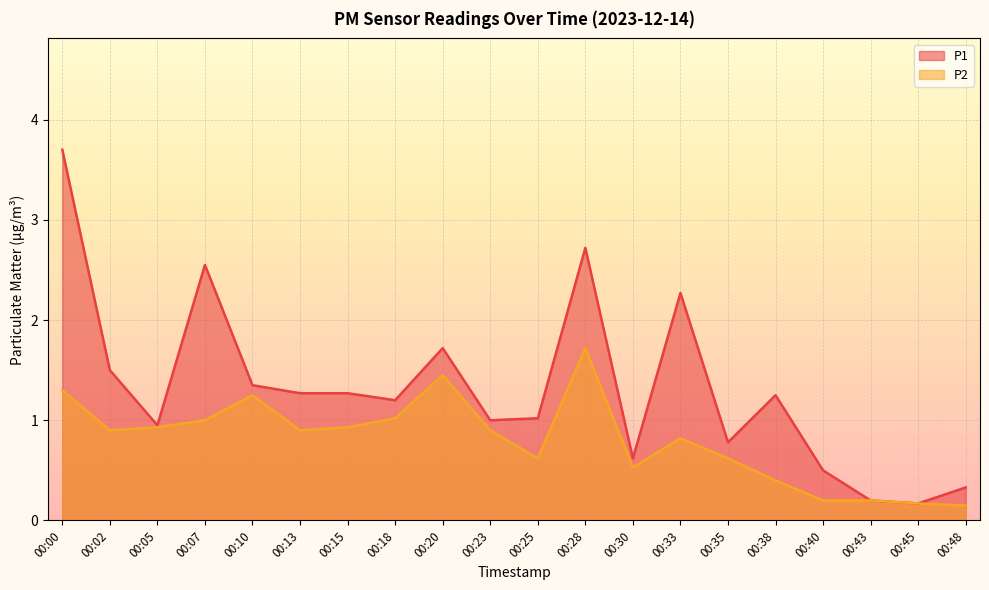

What is the lowest value of the P1 series?

0.2